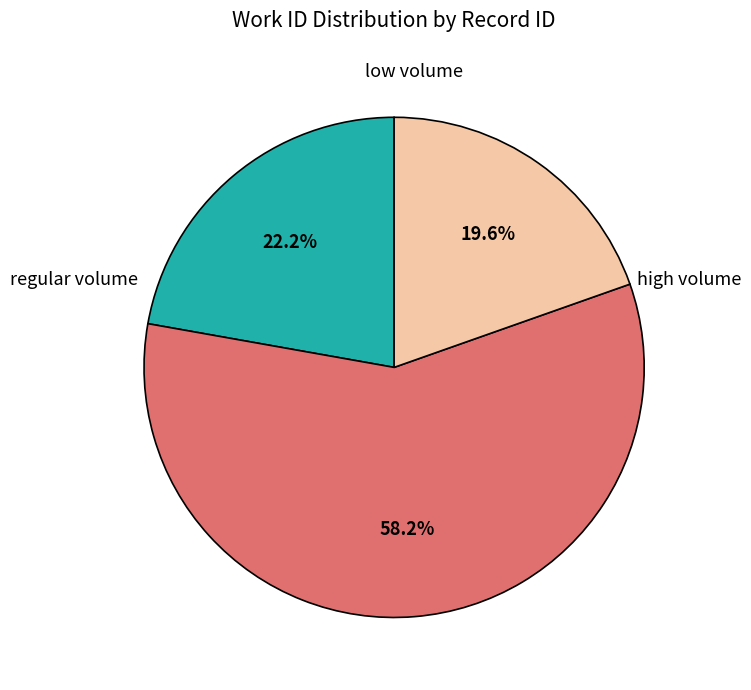

How many segments does this pie chart have?

3